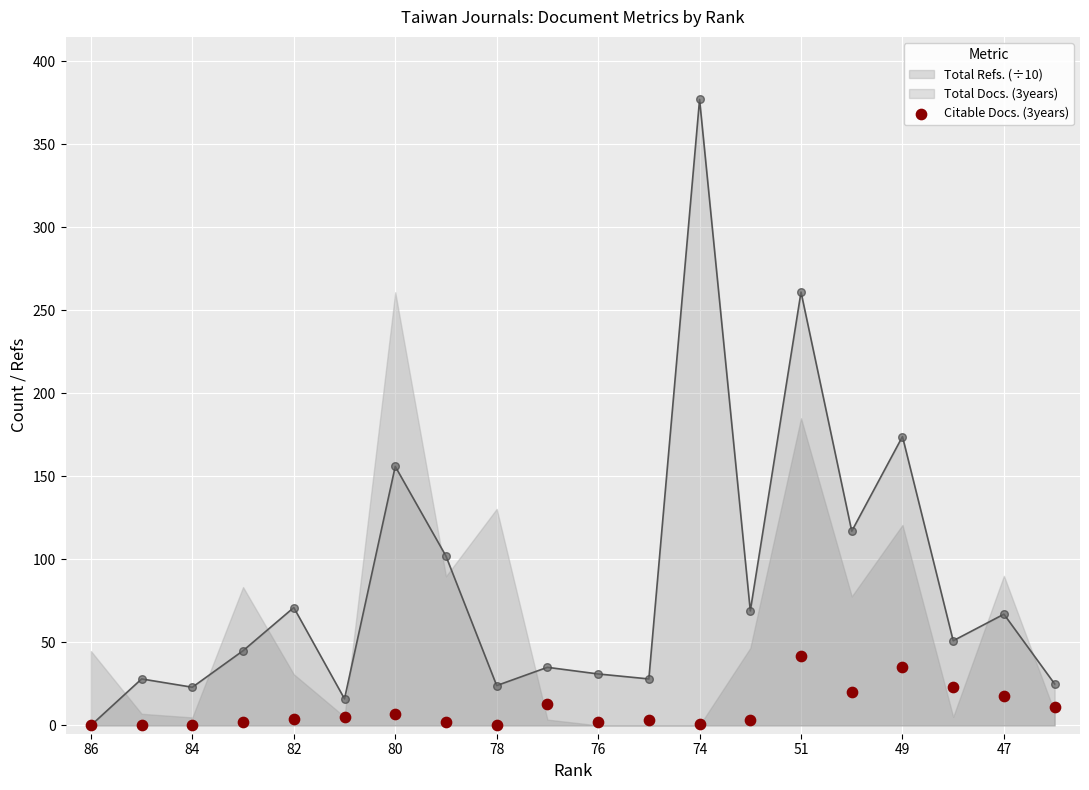

The Total Docs. (3years) series shows 261 at 51. True or false?

True